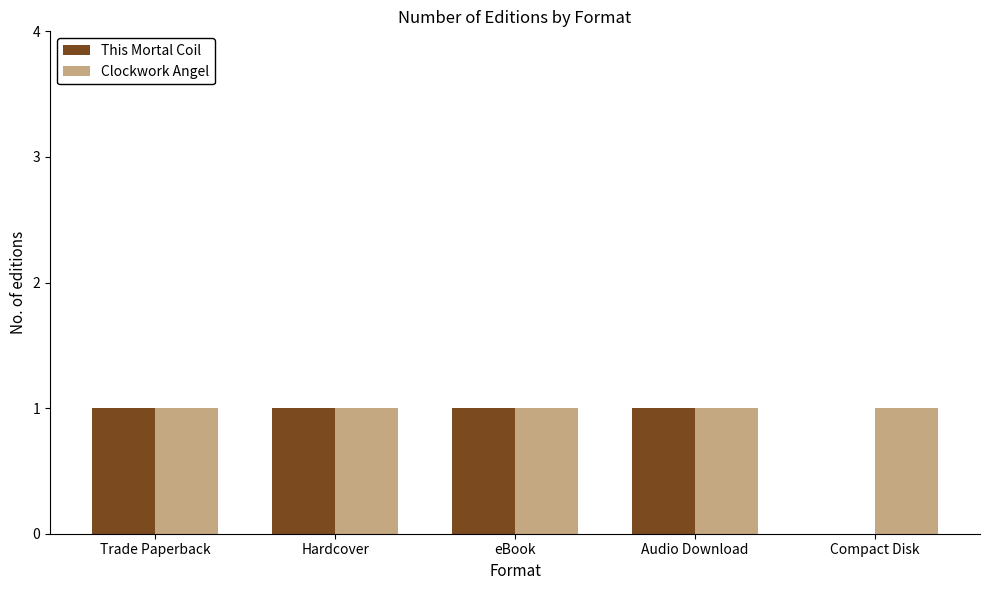

True or false: This Mortal Coil has a value of 0 at Compact Disk.

True